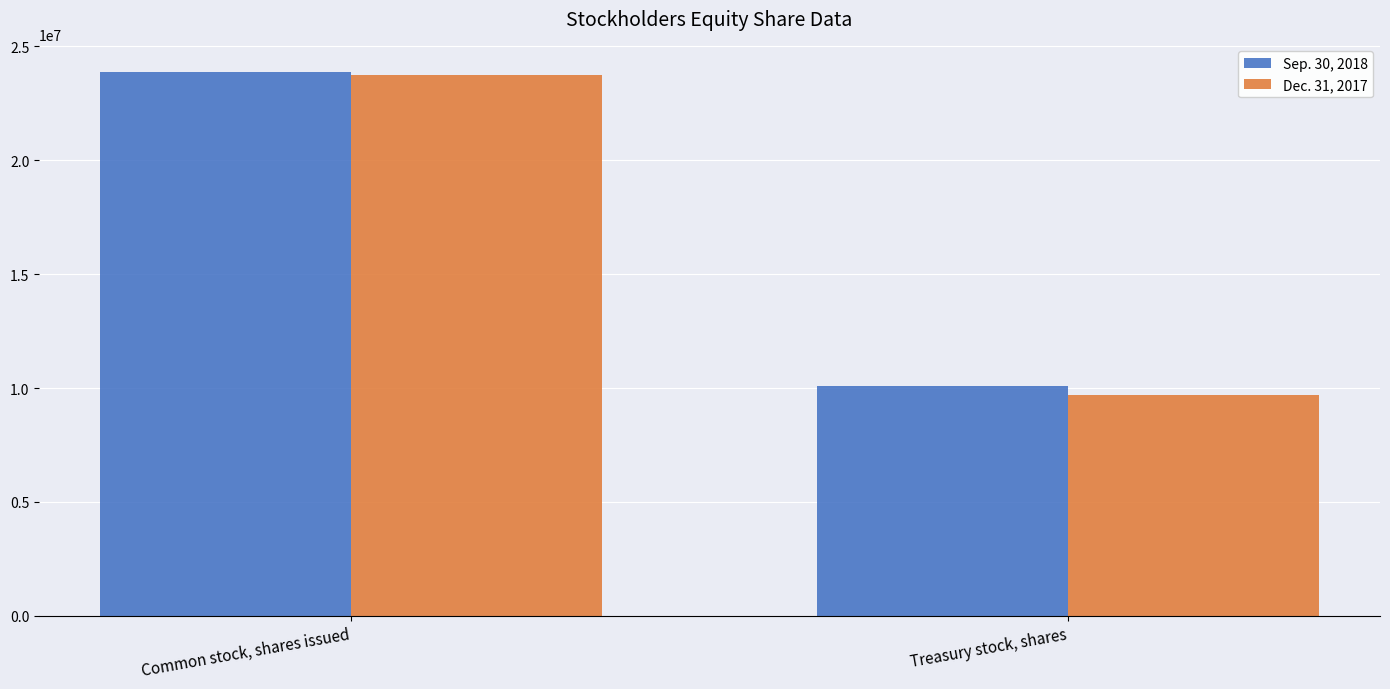

Read the Sep. 30, 2018 value at Common stock, shares issued, to the nearest 50.

23891800